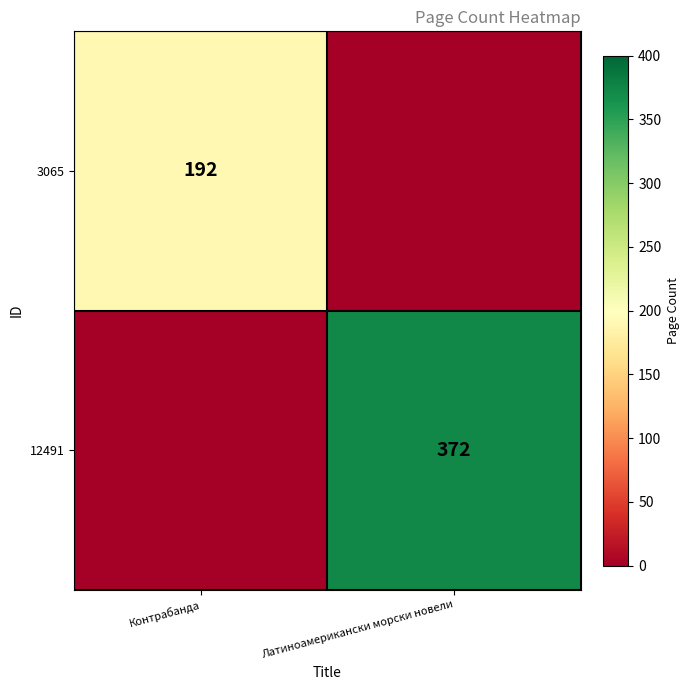

Is it true that 3065 equals 276 at Контрабанда?

False